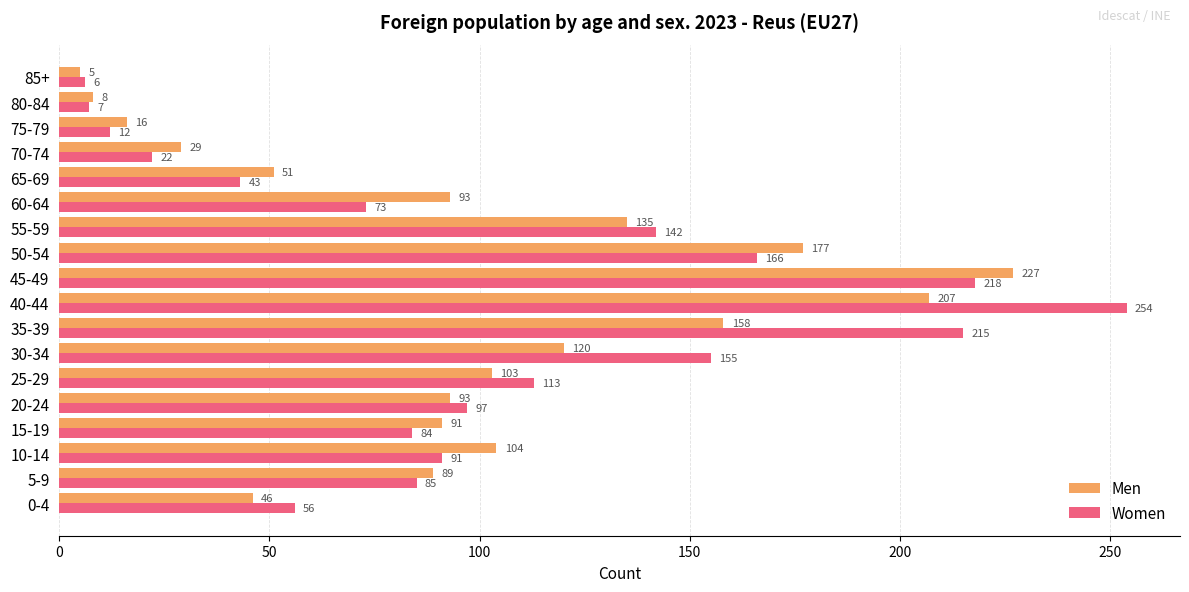

True or false: Women has a value of 113 at 25-29.

True